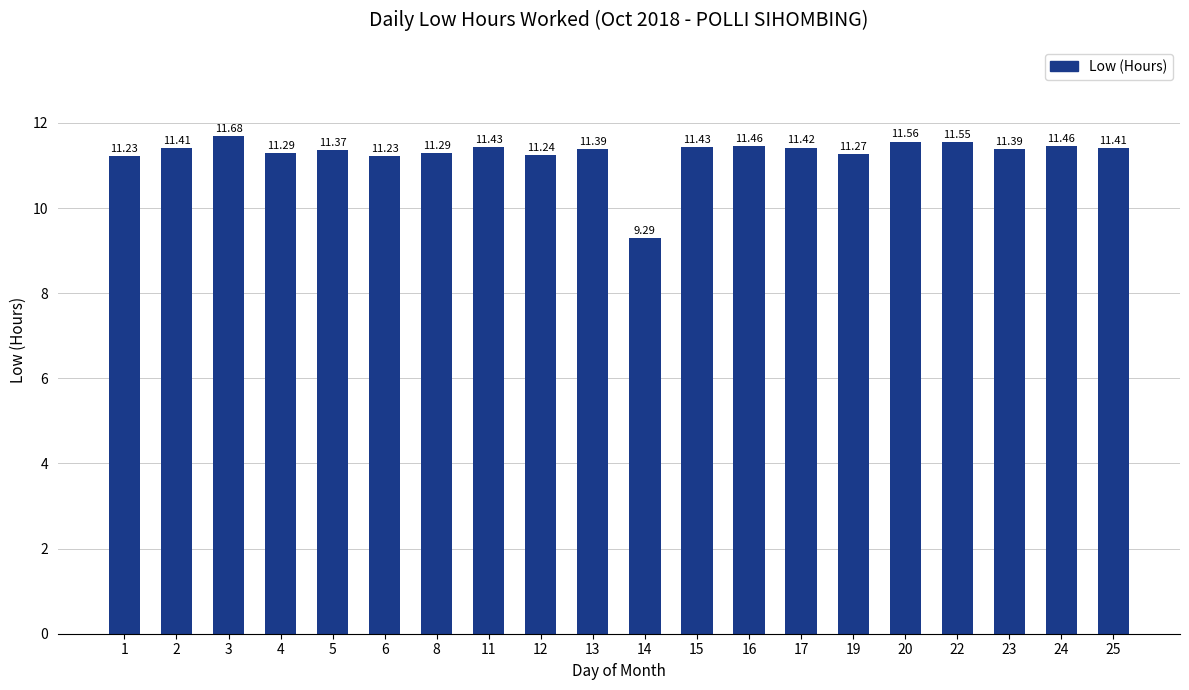

At which label is the value closest to 10?

14